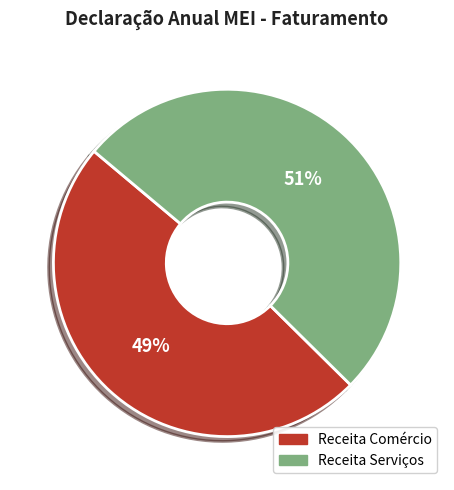

Is there any slice that represents more than half of the pie?

Yes